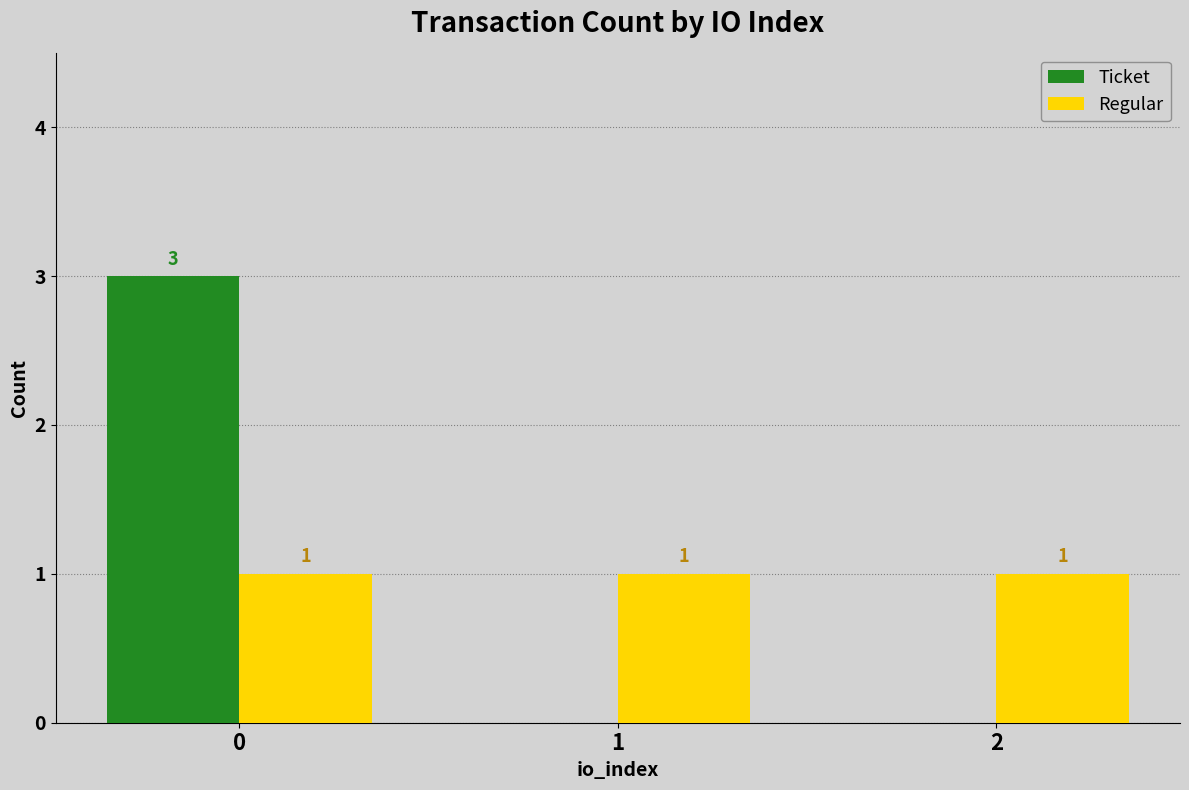

What is the sum of the Ticket values at 2 and 0?

3